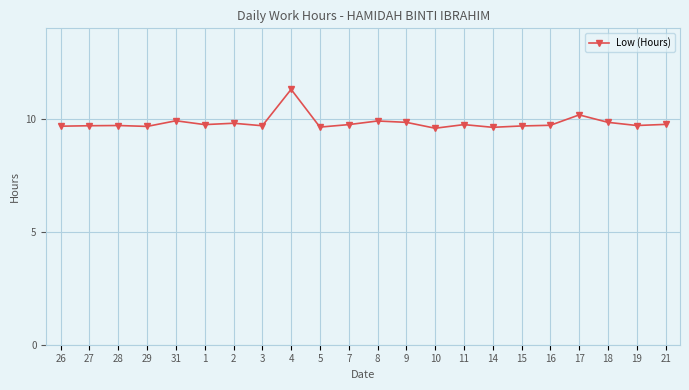

How many lines are shown in the chart?

1